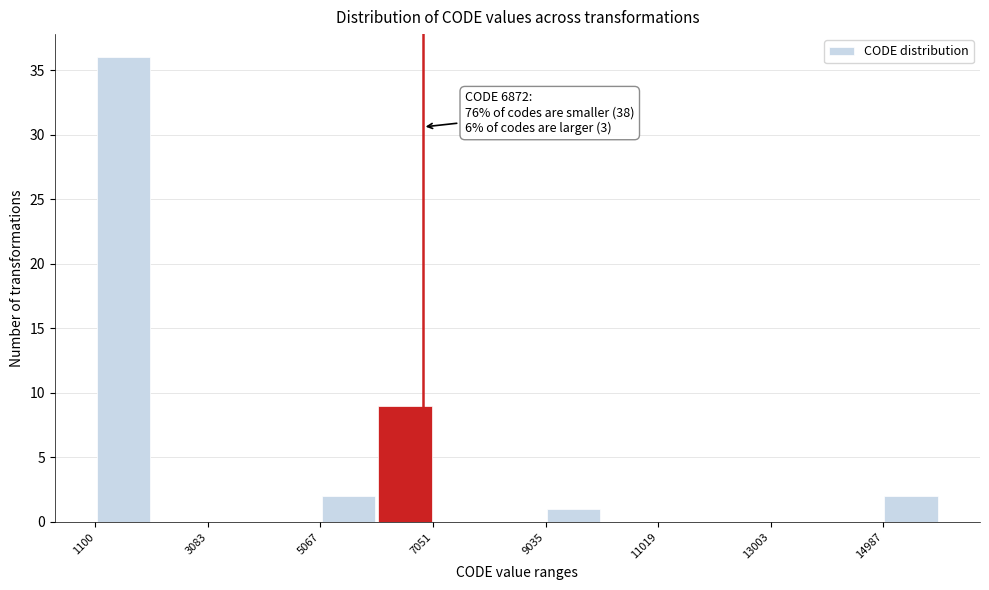

Which range on the x-axis has the tallest bar?

1200 to 2000